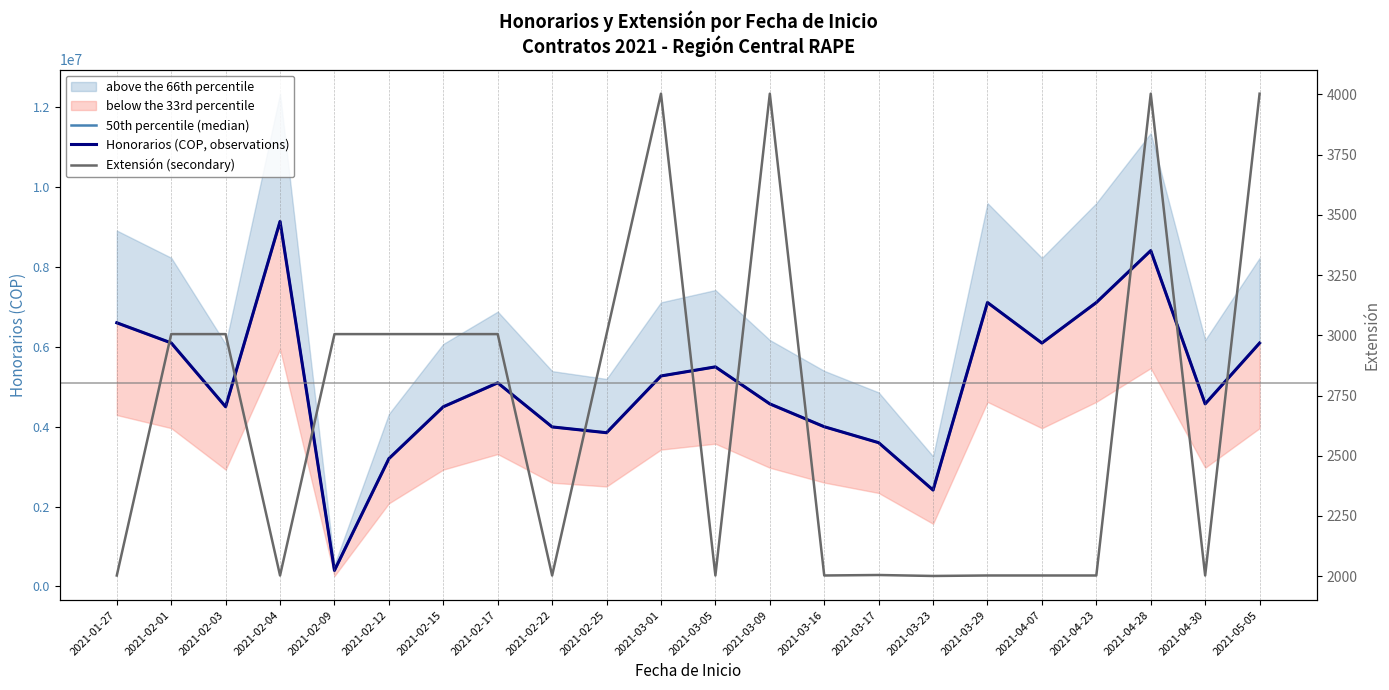

True or false: 50th percentile (median) and Honorarios (COP, observations) cross at least once.

False